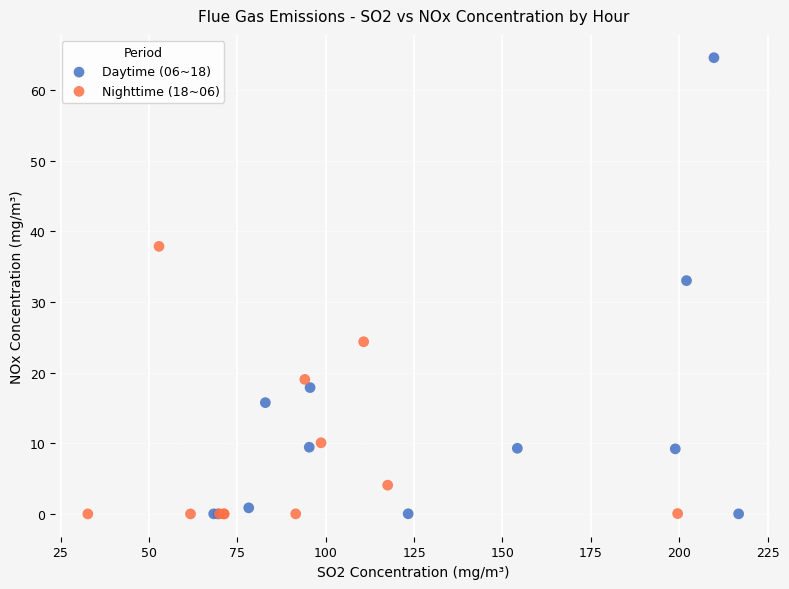

Which series has the widest spread of Y values?

Daytime (06~18)